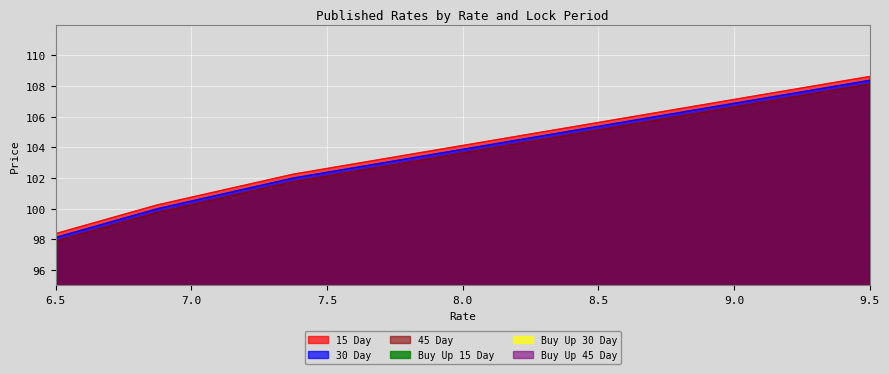

Which series has the largest total across all categories?

15 Day